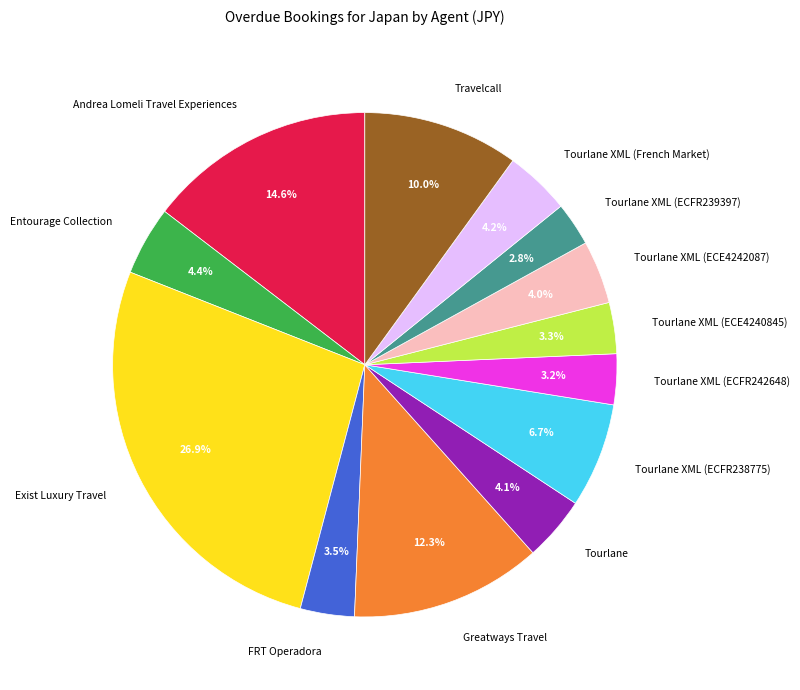

True or false: Greatways Travel accounts for 1% of the total.

False